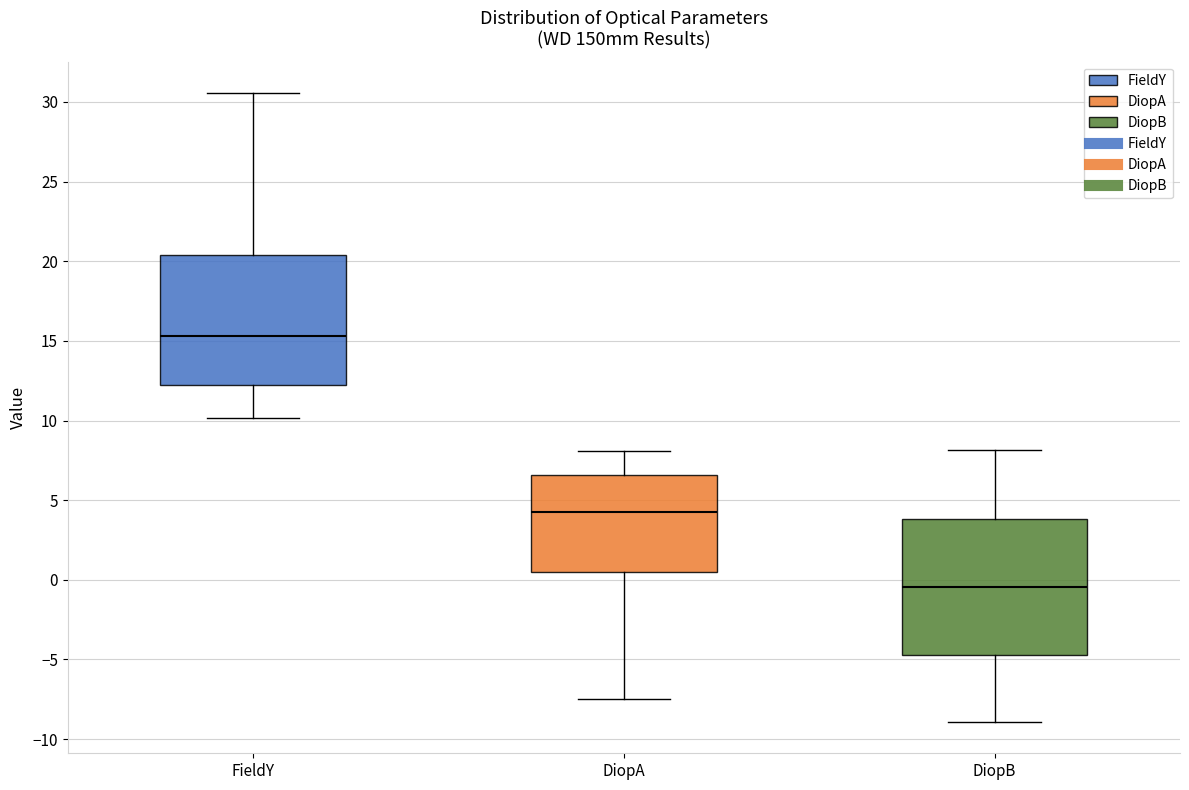

Which box's median line is the lowest?

DiopB